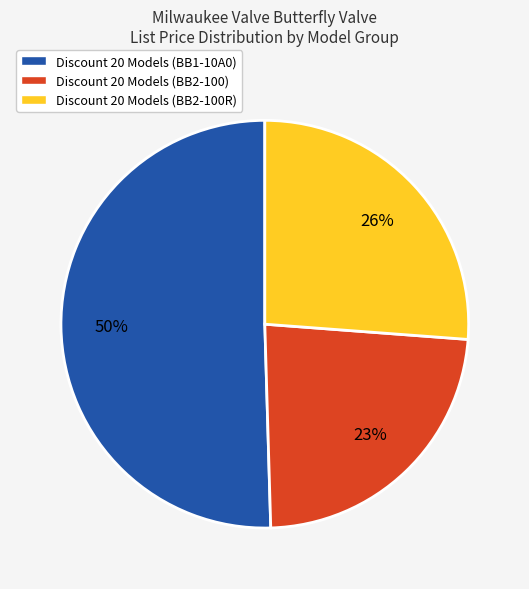

To the nearest percent, what percentage of the pie is Discount 20 Models (BB2-100)?

23%